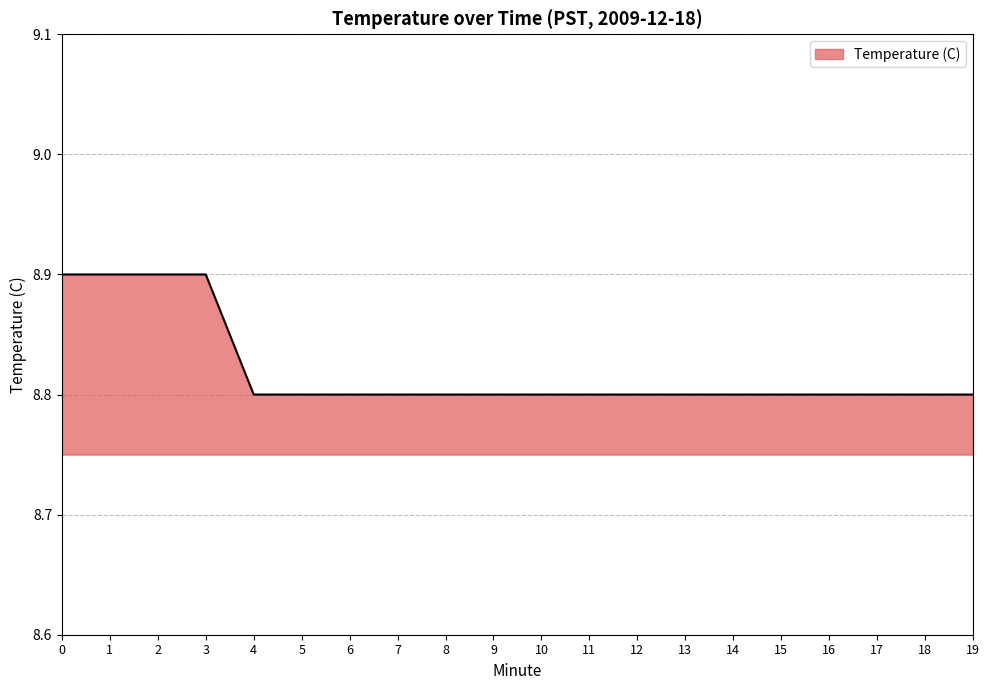

What is the ratio of the value at 5 to the value at 15?

1.0